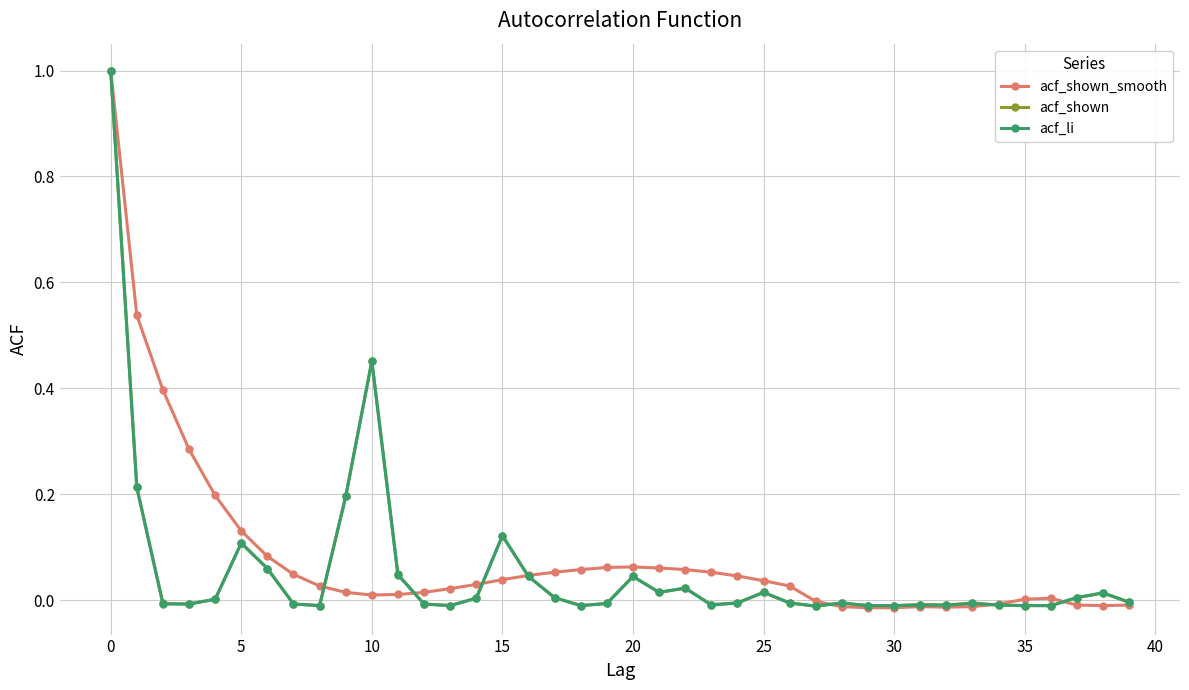

True or false: acf_li has more than 0 interior local peaks.

True